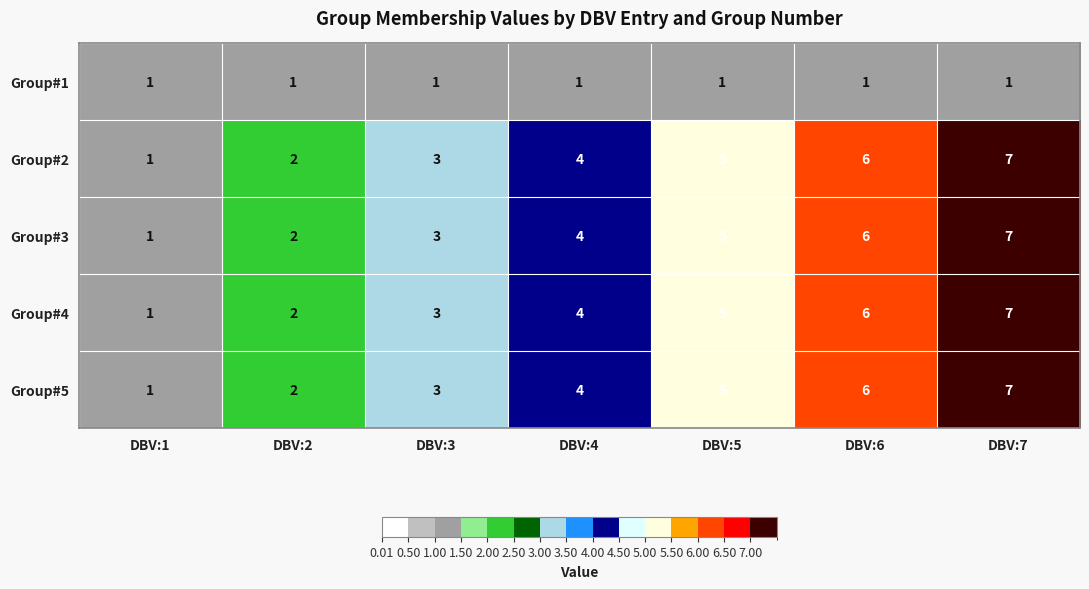

At which category is the sum across all series the highest?

DBV:7